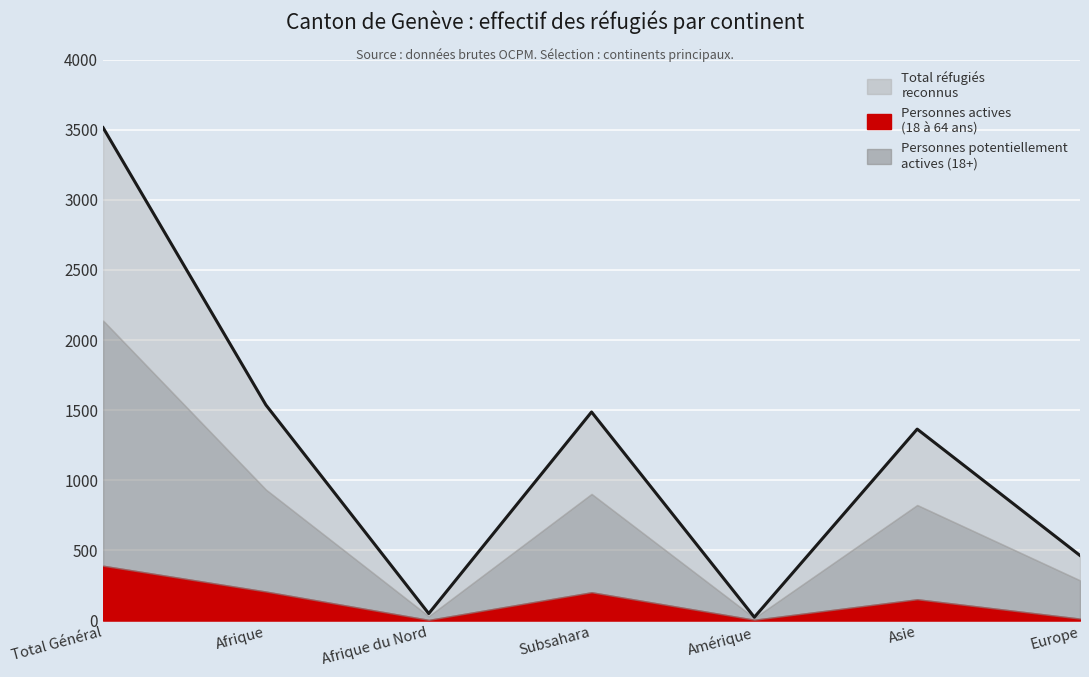

The value at Europe is 464. True or false?

True